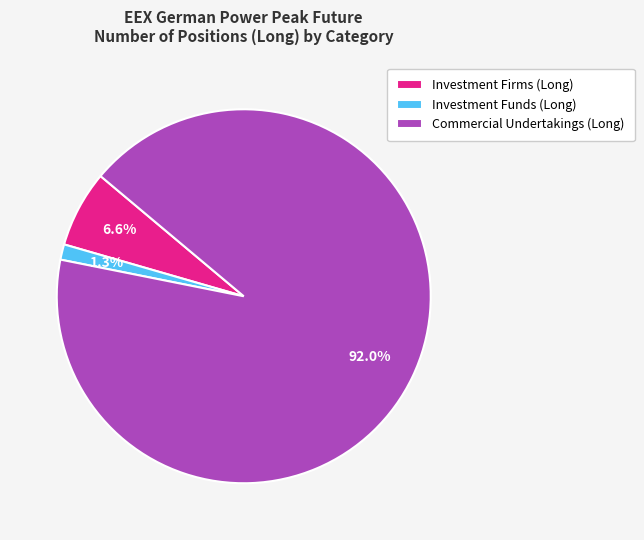

Is the sum of Investment Funds (Long) and Investment Firms (Long) greater than half?

No